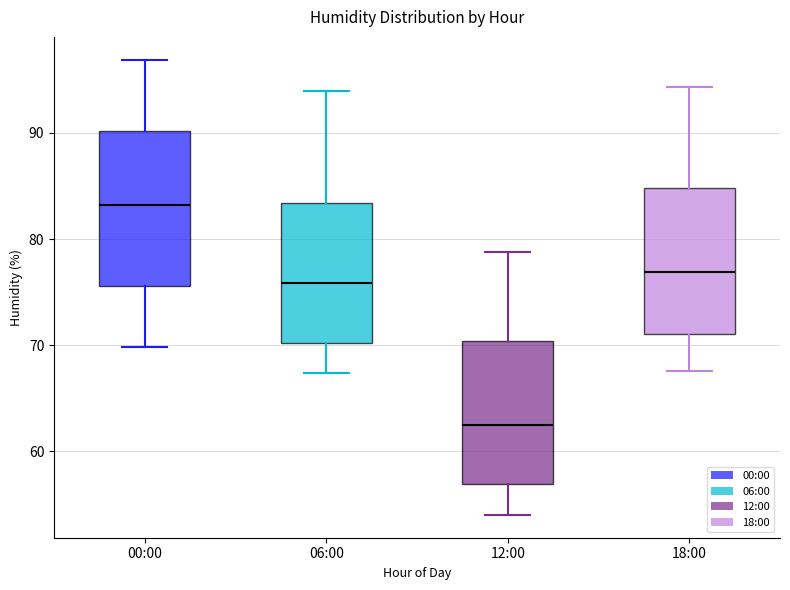

Which box's median line is the lowest?

12:00